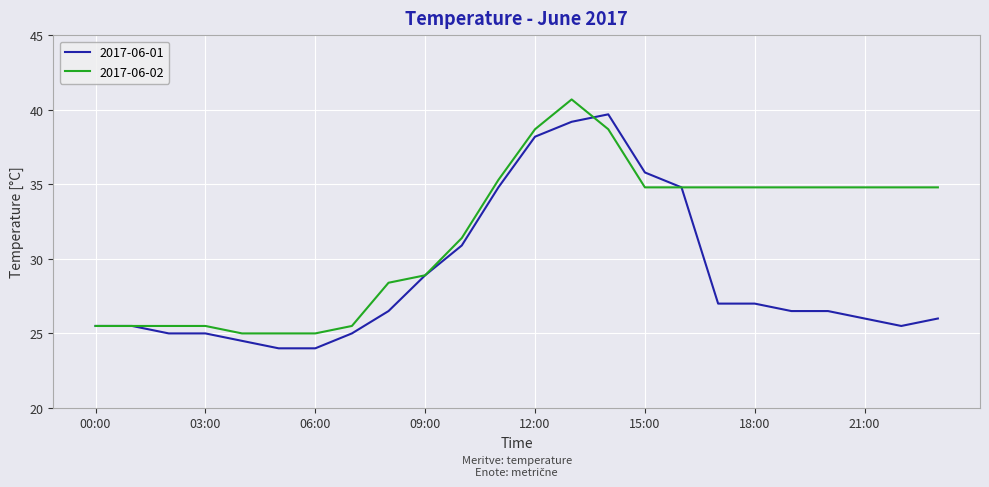

List the series in order of their overall mean, highest first.

2017-06-02, 2017-06-01